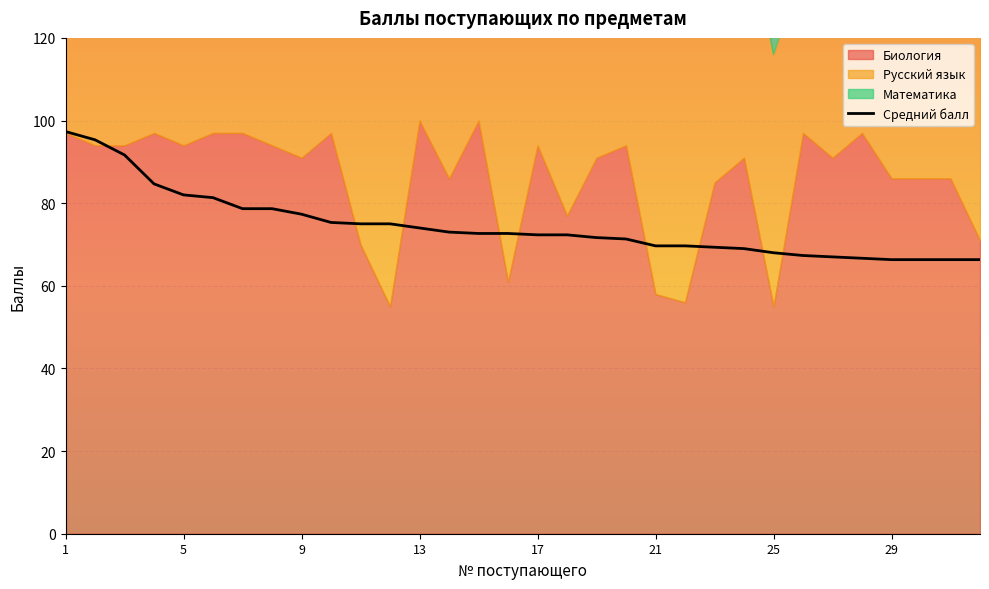

True or false: the data has more than 1 interior local peaks.

False